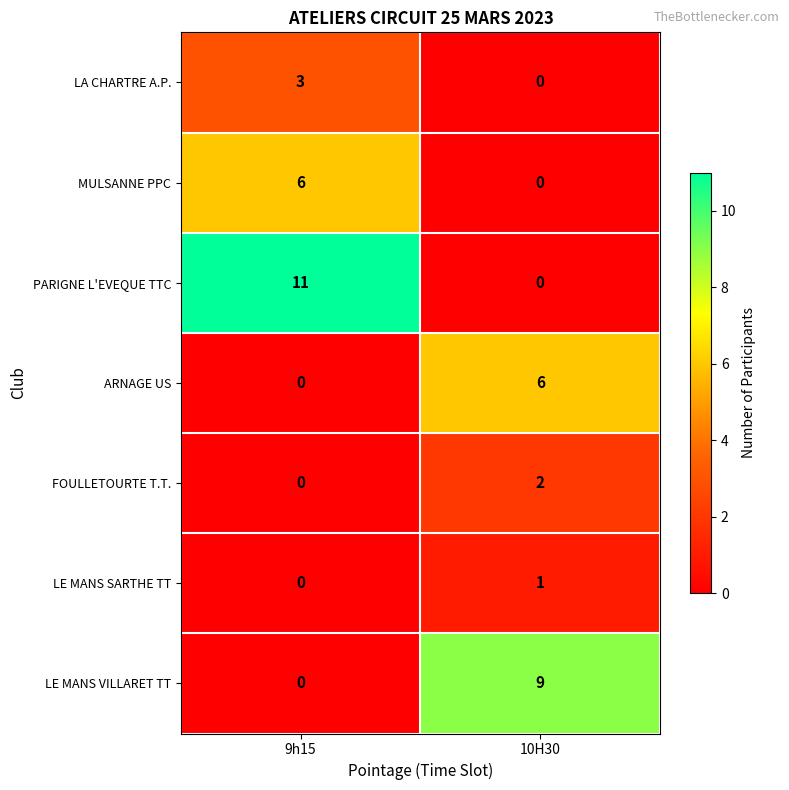

Is it true that ARNAGE US equals 6 at 10H30?

True